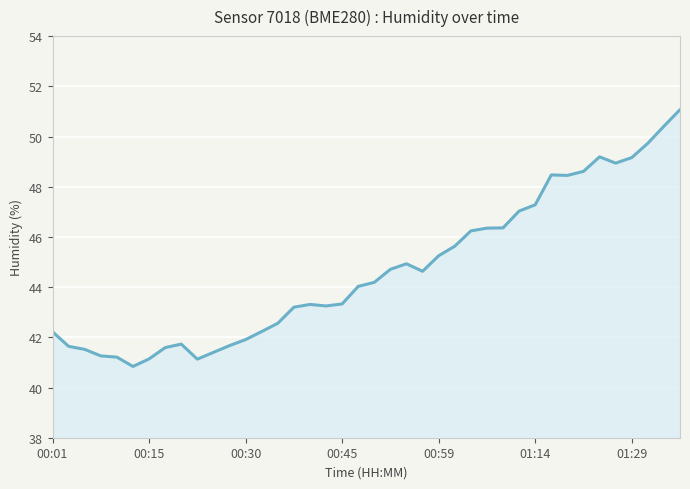

What is the difference between the maximum and minimum values?

10.2